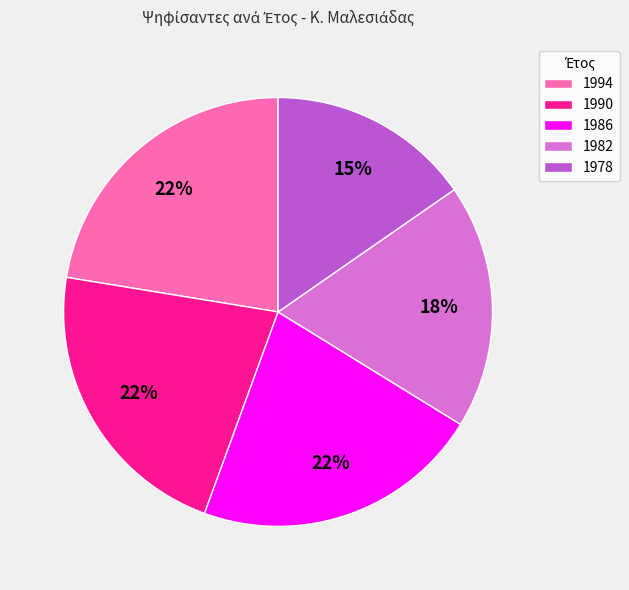

Approximately how many times larger is the value at 1978 compared to 1990?

0.7